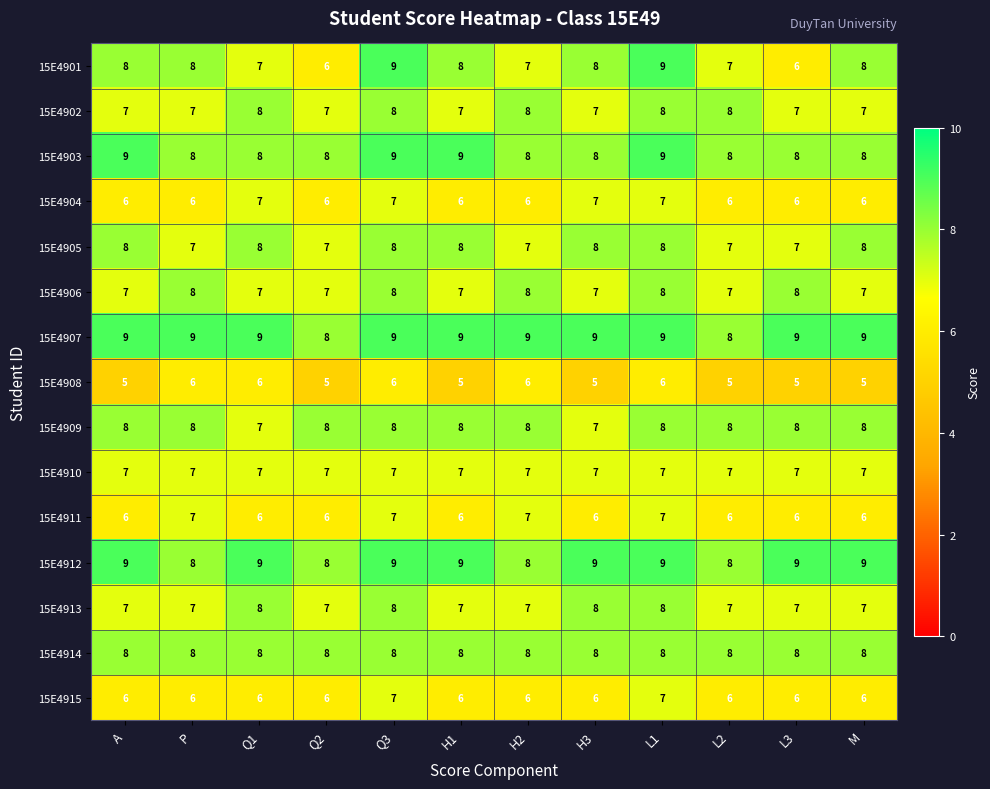

Which series has the largest range (max minus min)?

15E4901